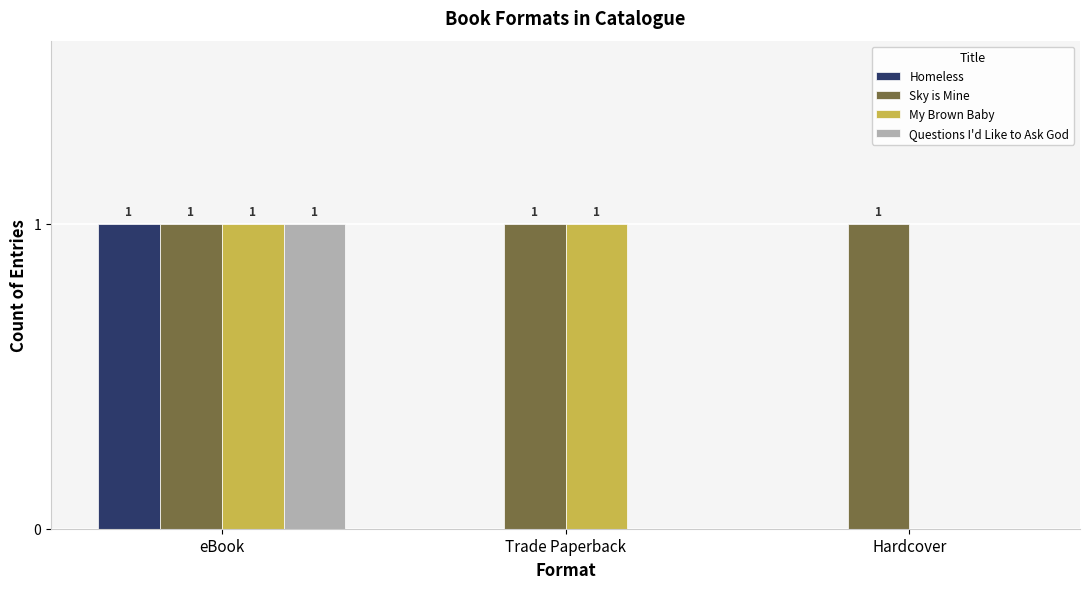

At which label is My Brown Baby closest to 0?

Hardcover